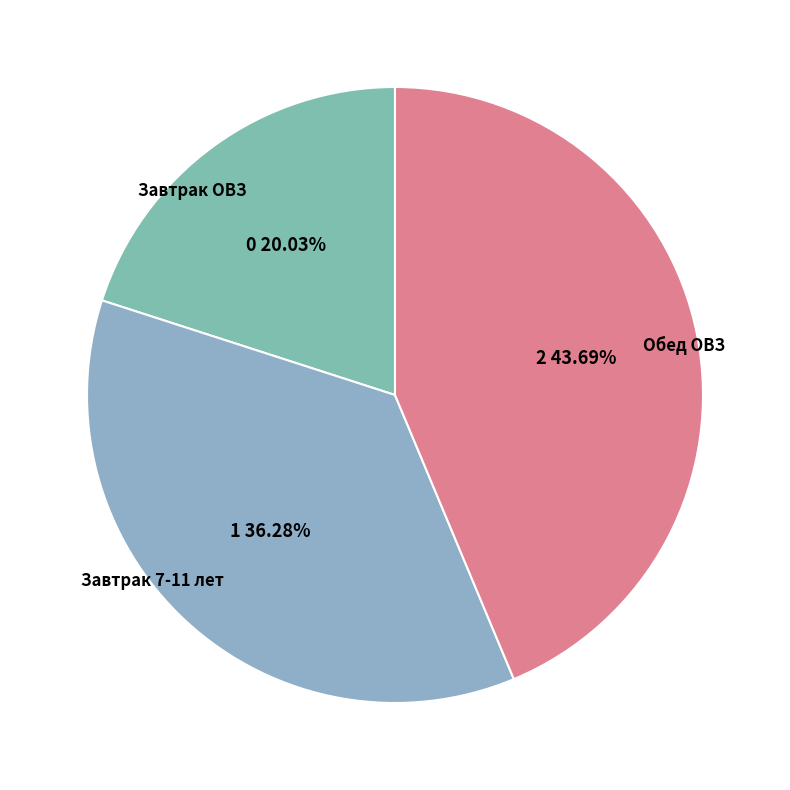

Do Завтрак ОВЗ and Завтрак 7-11 лет together represent more than half of the pie?

Yes